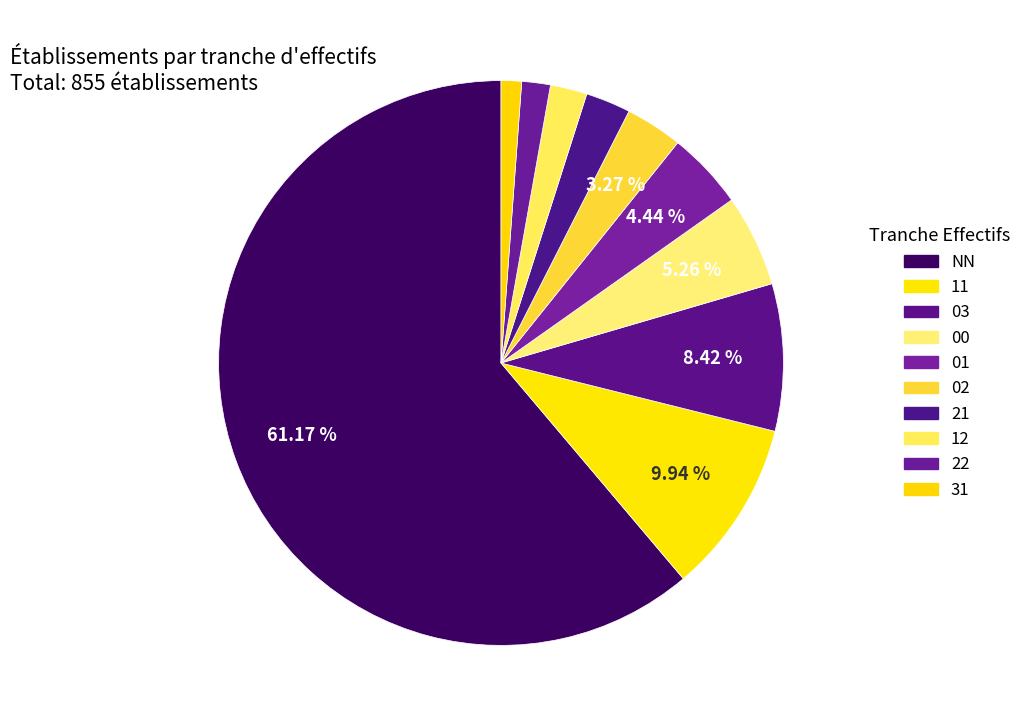

How many segments does this pie chart have?

10